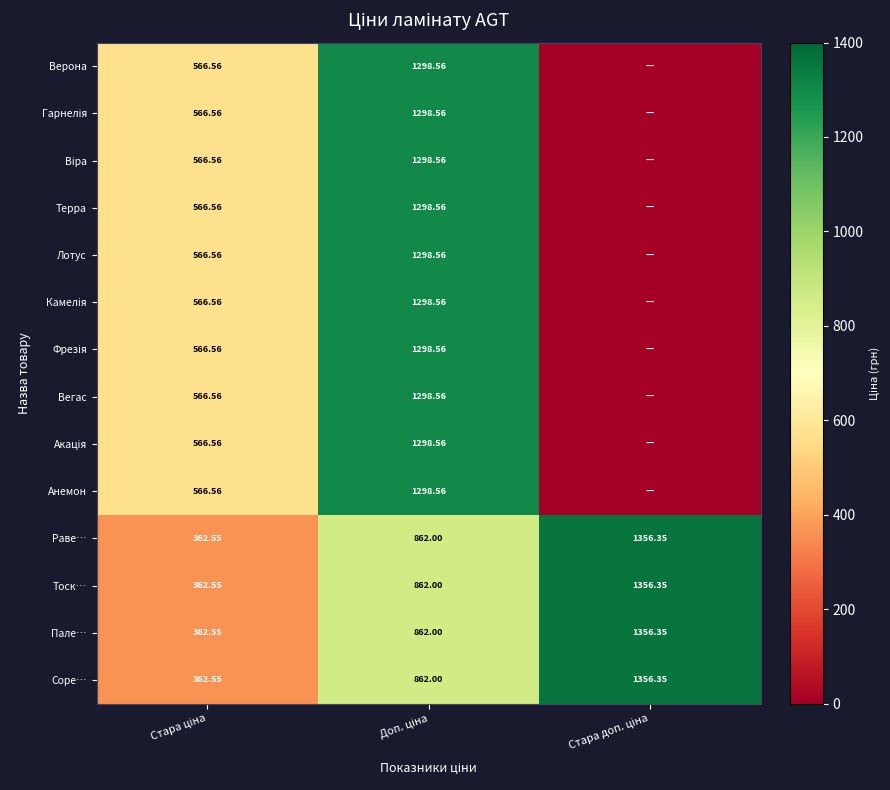

At which category is the sum across all series the highest?

Доп. ціна